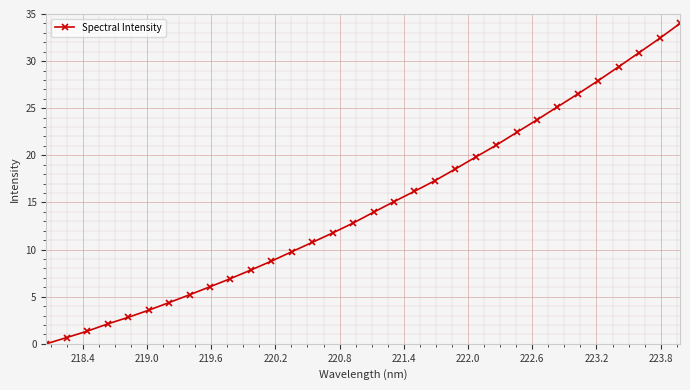

What is the difference between the second highest and second lowest values?

31.7